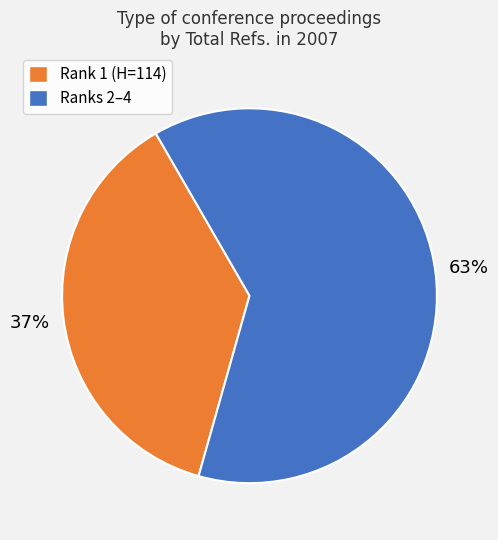

To the nearest percent, what is the average slice percentage?

50%